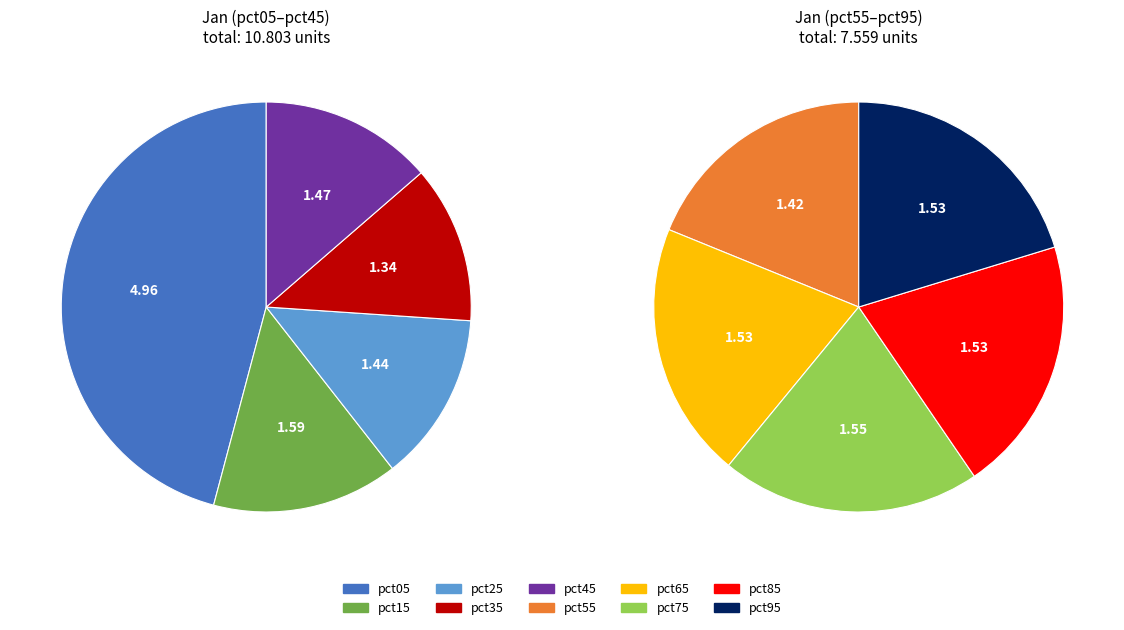

What is the ratio of the value at pct45 to the value at pct95?

1.0